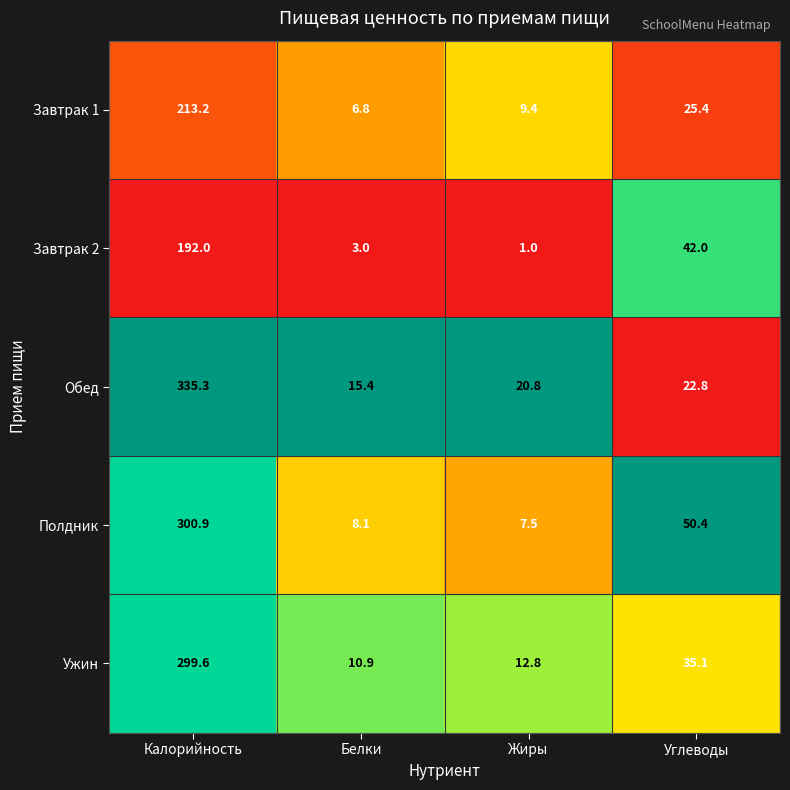

Reading left to right, transcribe all the data shown in this chart.

Завтрак 1: 213.2	6.8	9.4	25.4
Завтрак 2: 192.0	3.0	1.0	42.0
Обед: 335.3	15.4	20.8	22.8
Полдник: 300.9	8.1	7.5	50.4
Ужин: 299.6	10.9	12.8	35.1